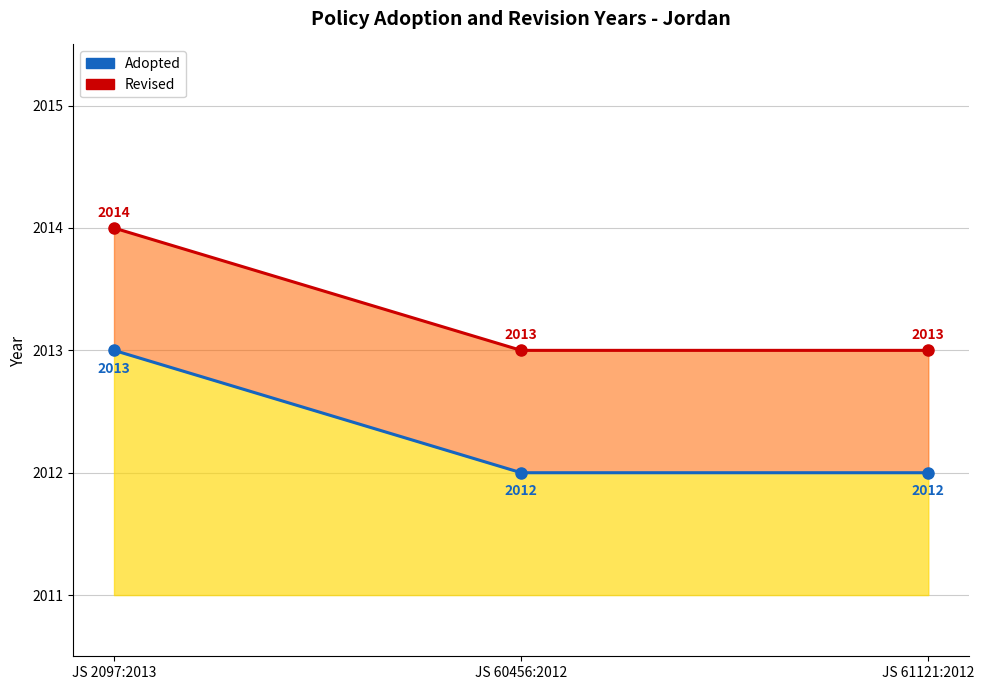

Reading left to right, extract all data points from this chart.

Adopted Line: JS 2097:2013=2013	JS 60456:2012=2012	JS 61121:2012=2012
Revised Line: JS 2097:2013=2014	JS 60456:2012=2013	JS 61121:2012=2013